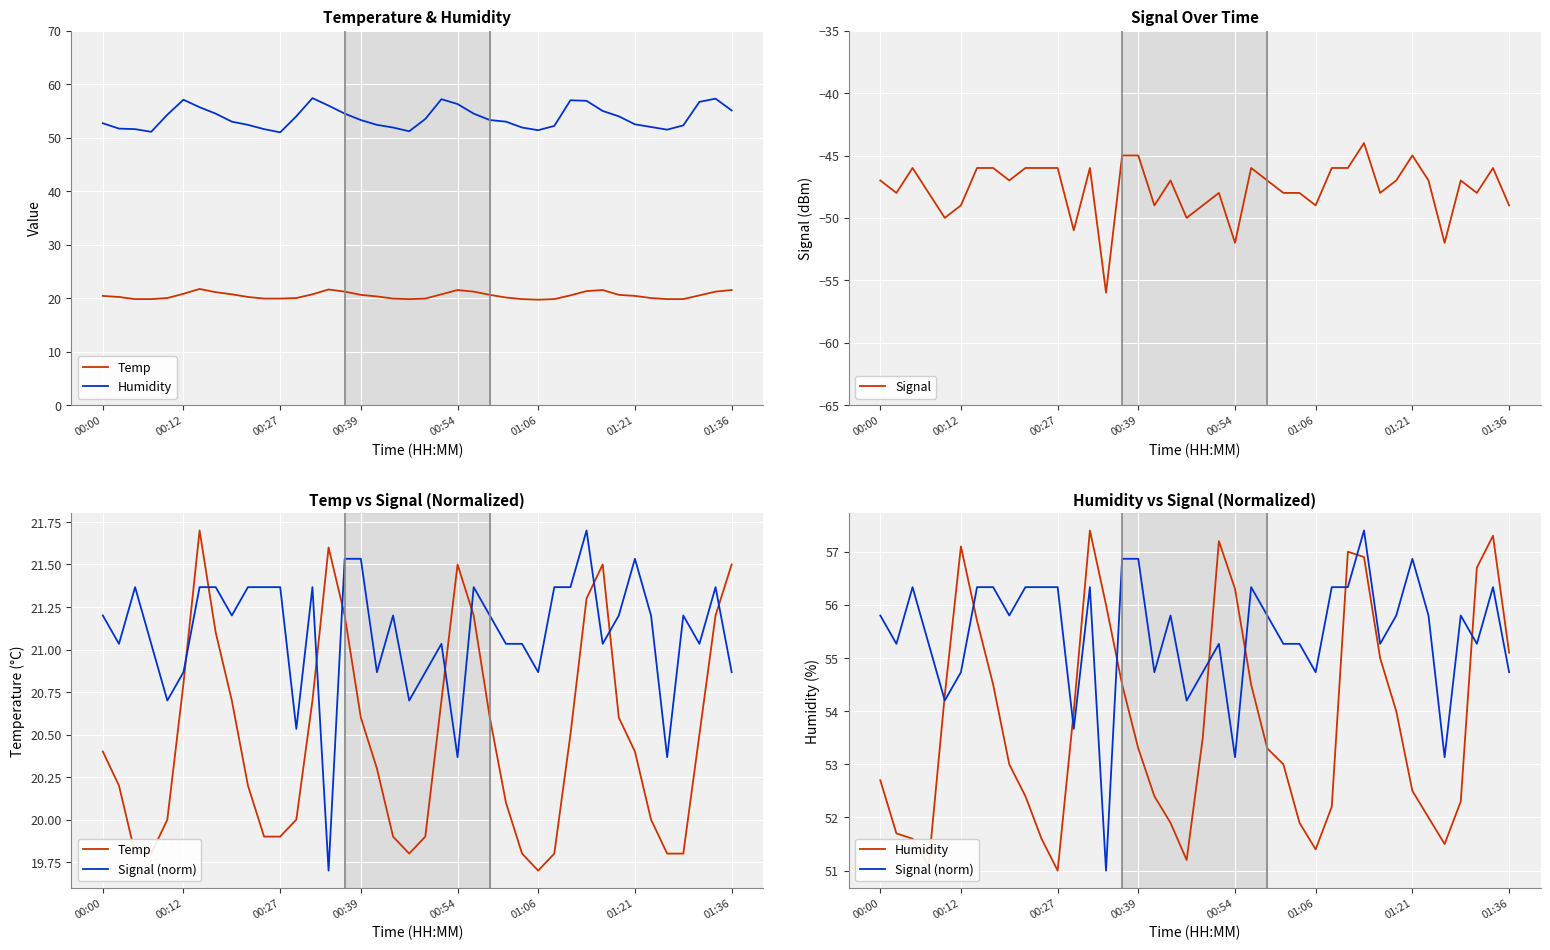

True or false: Signal and Signal (norm) intersect in this chart.

False